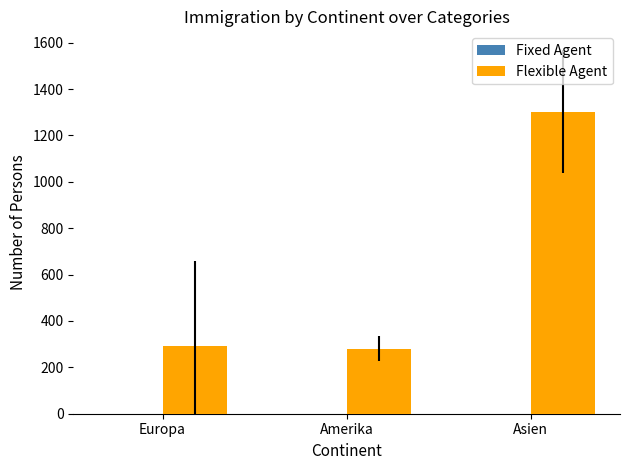

What is the difference between the maximum and minimum values?

1023